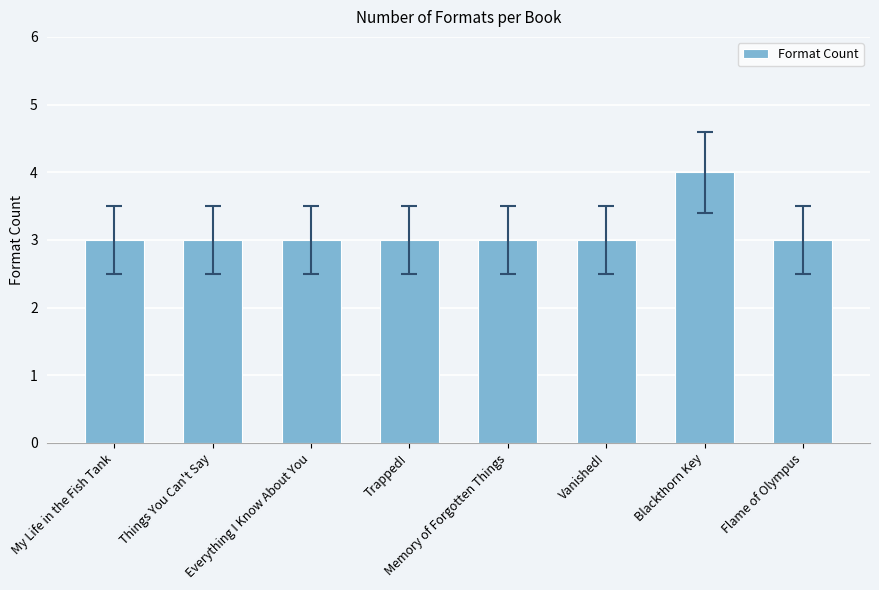

What is the average value?

3